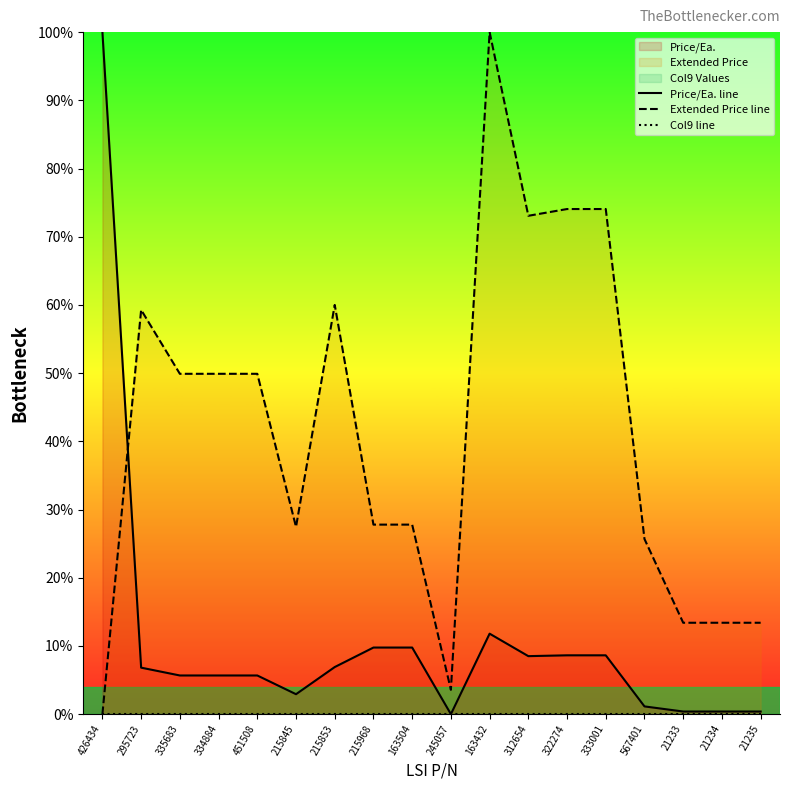

Which label corresponds to the smallest value in the chart?

245057